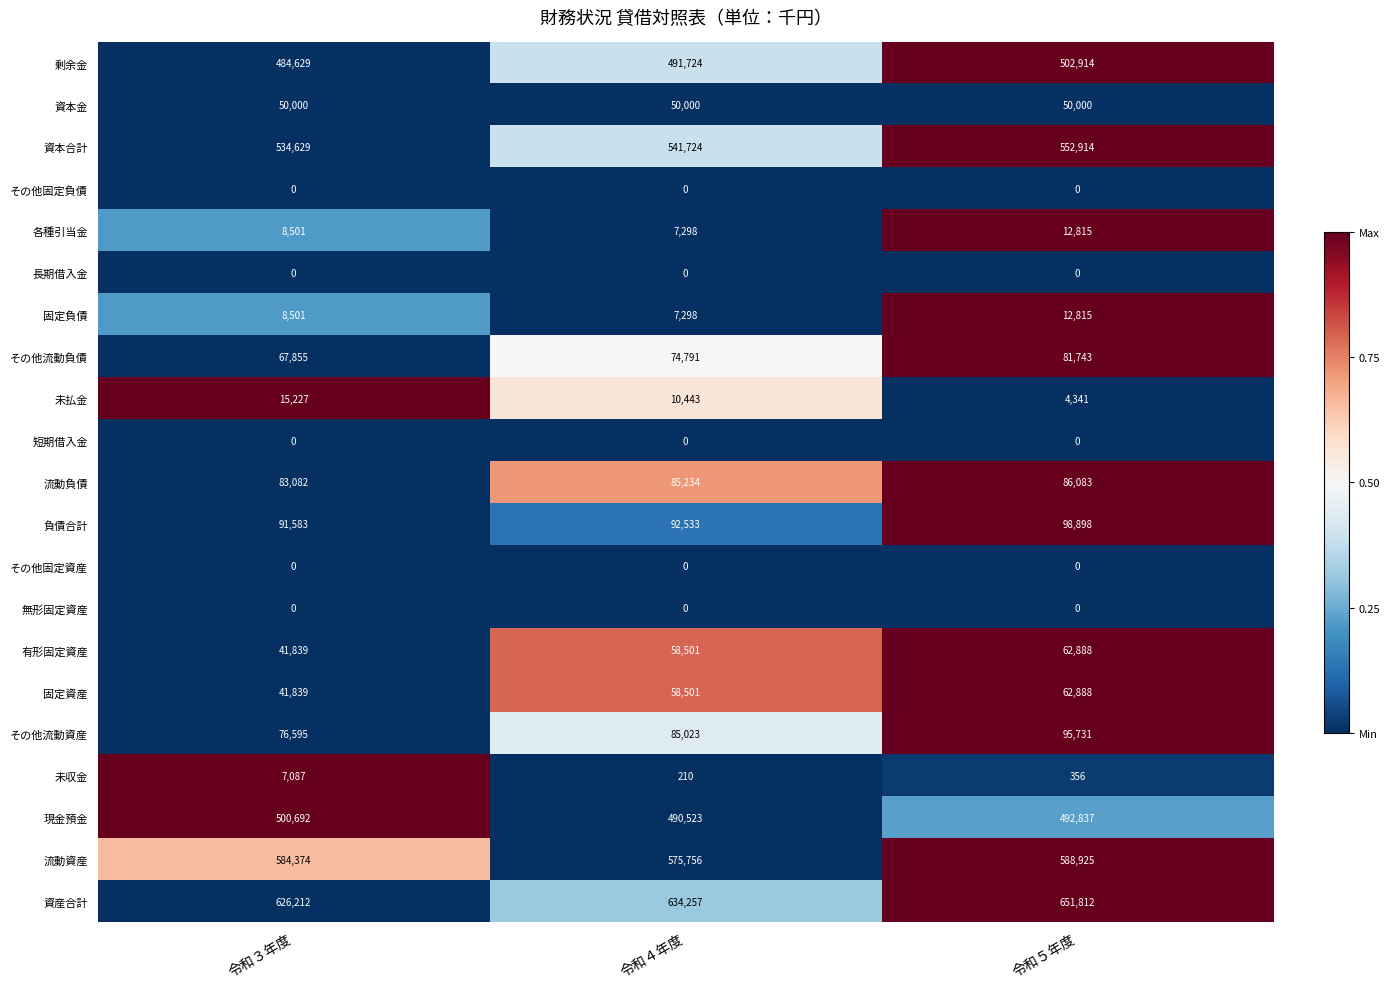

Where is 各種引当金 nearest to the value 10056?

令和３年度